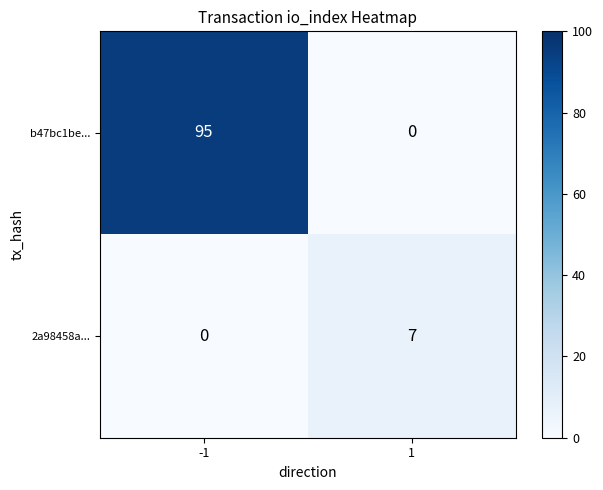

What is the average value of the 2a98458a... series?

4